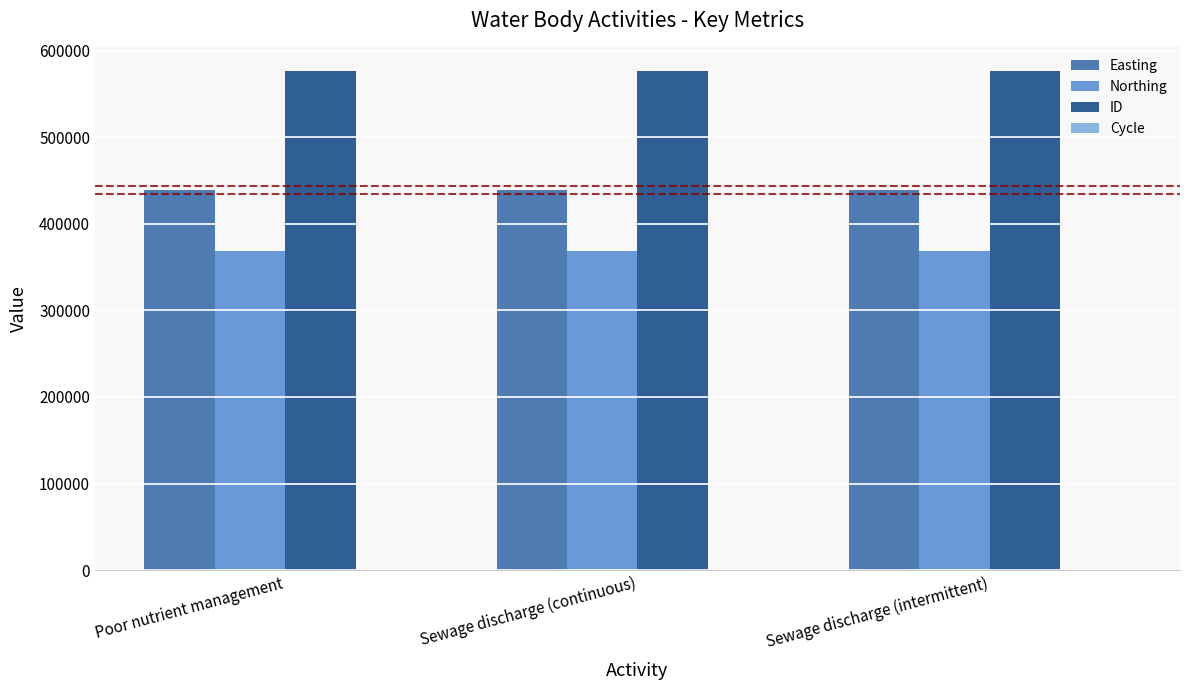

The Easting series shows 438651 at Poor nutrient management. True or false?

True